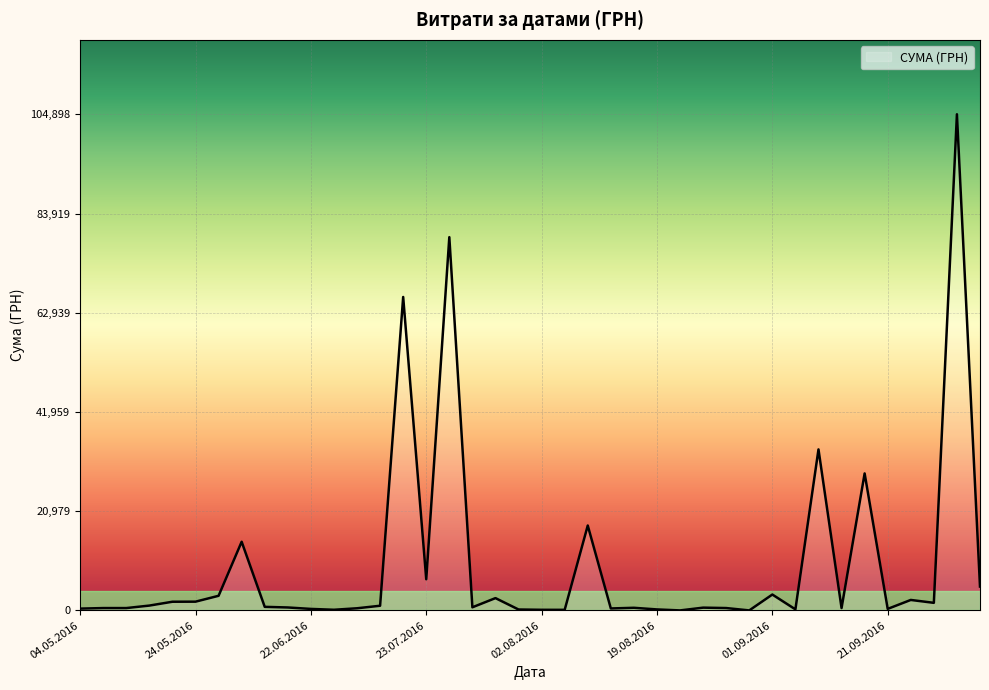

What is the maximum value shown in the chart?

104899.0